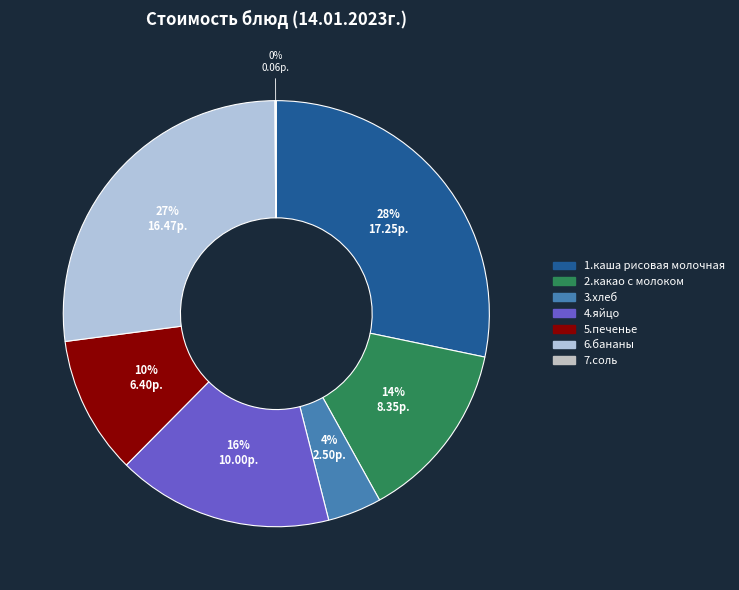

Is it true that 7.соль is 0% of the pie?

True